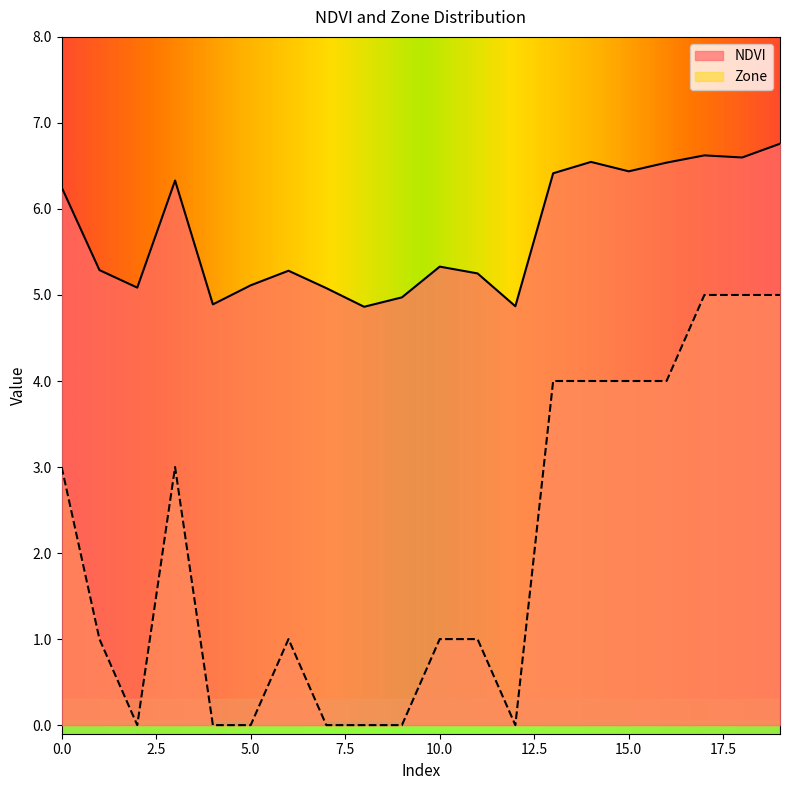

The Zone series shows 0.8 at 0.0. True or false?

False